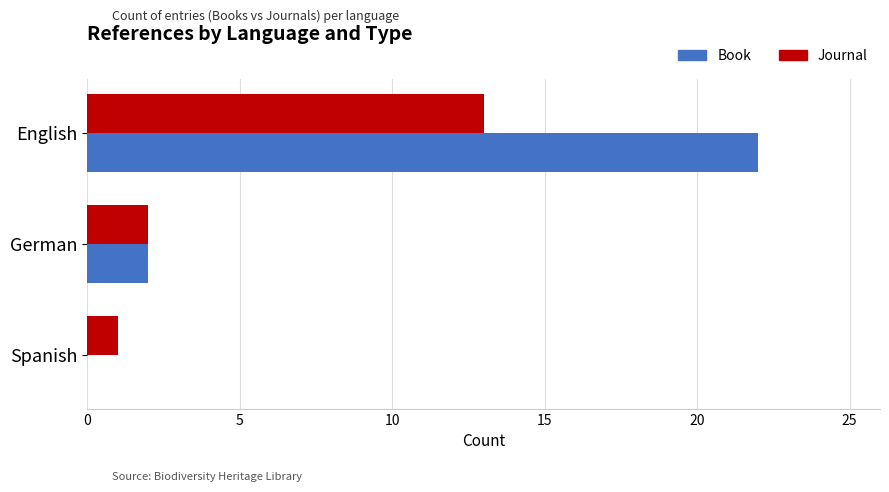

Count the number of data series in this chart.

2